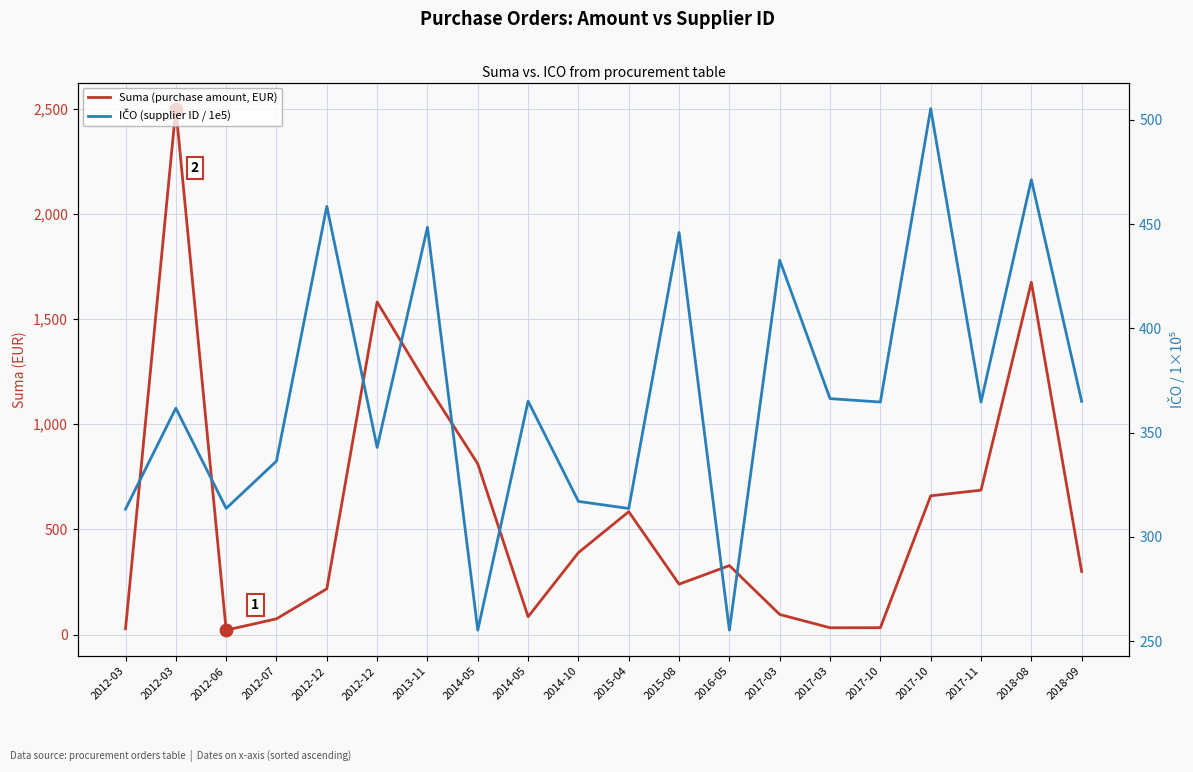

Reading left to right, extract all data points from this chart.

Suma (purchase amount, EUR): 28.0	2500.0	21.6	75.3	218.0	1581.0	1185.5	812.0	85.4	390.0	584.5	240.0	328.4	96.0	32.9	33.2	660.0	686.8	1675.0	300.0
IČO (supplier ID / 1e5): 313.3	361.7	313.6	336.3	458.6	342.9	448.5	255.2	365.1	317.0	313.6	446.0	255.2	432.7	366.3	364.7	505.4	364.7	471.4	365.0